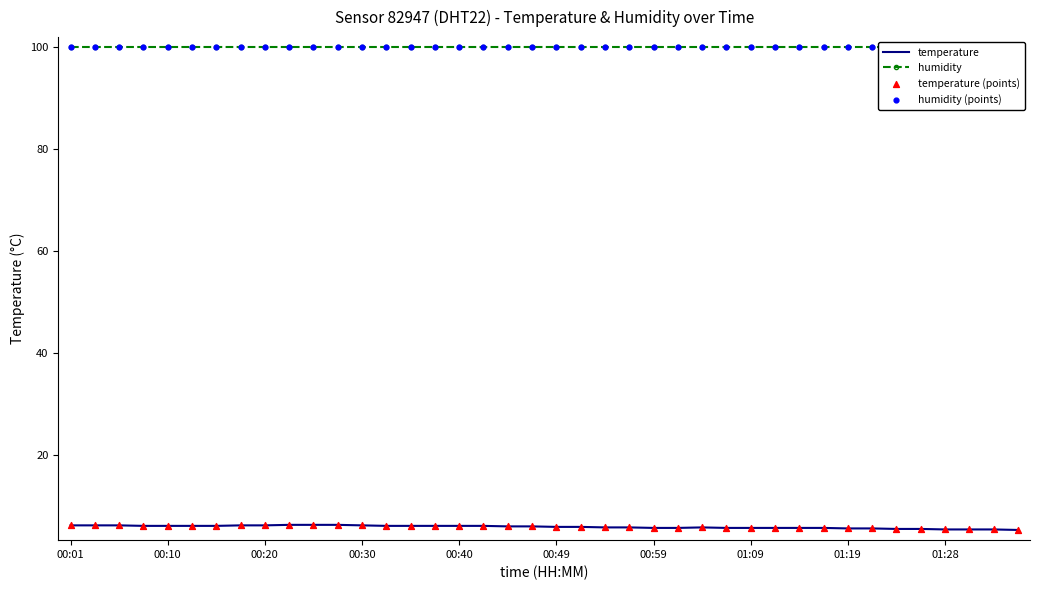

What are all the series names shown in the legend?

temperature, humidity, temperature (points), humidity (points)